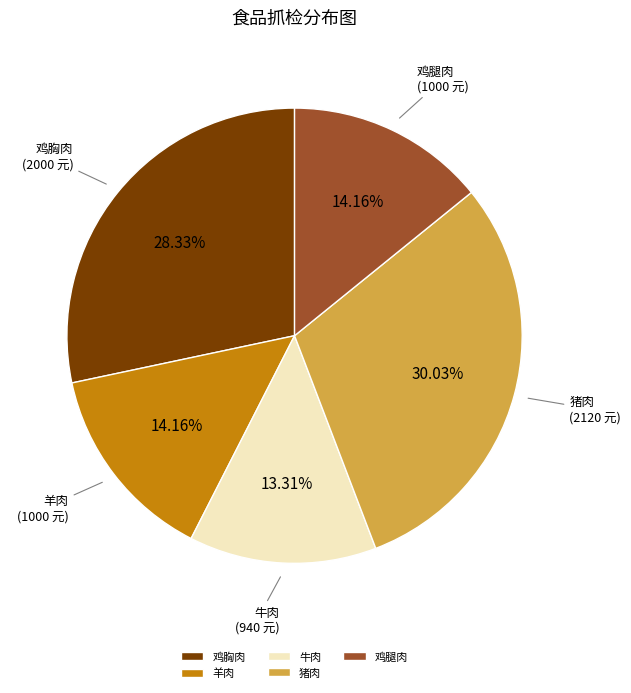

Which category has the biggest portion of the pie?

猪肉